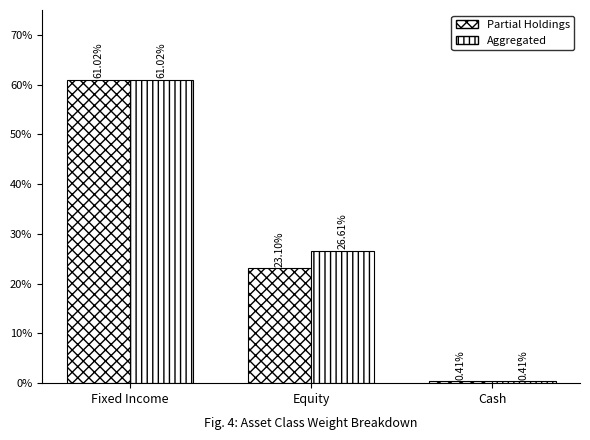

How many groups of bars are there?

3